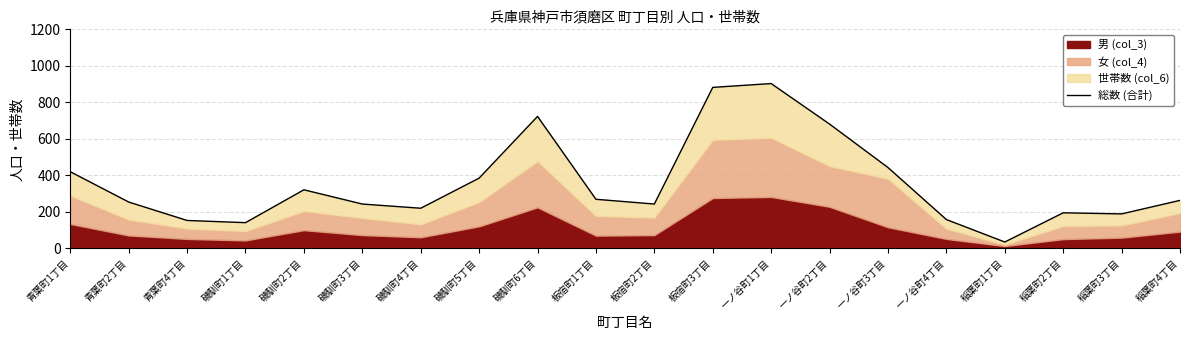

Approximately how many times larger is the value at 稲葉町3丁目 compared to 青葉町4丁目?

1.2